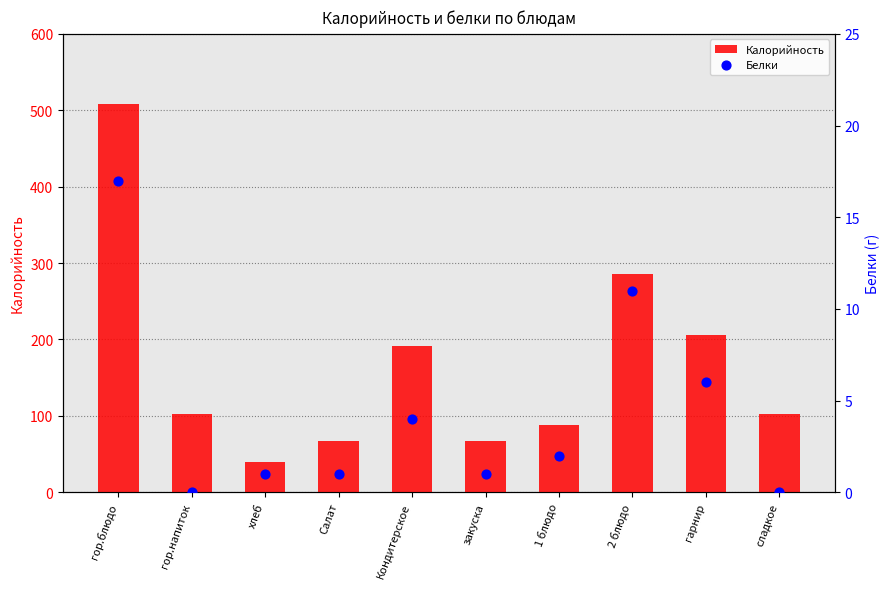

Which series contains the lowest Y value?

Белки